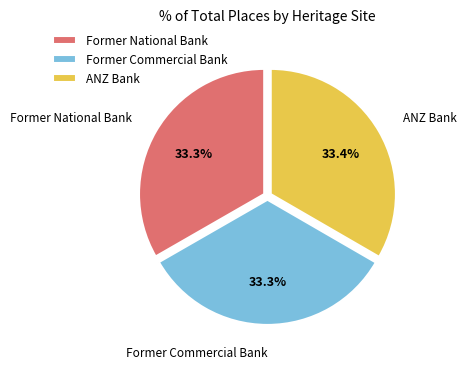

Is Former National Bank the majority of the pie?

No